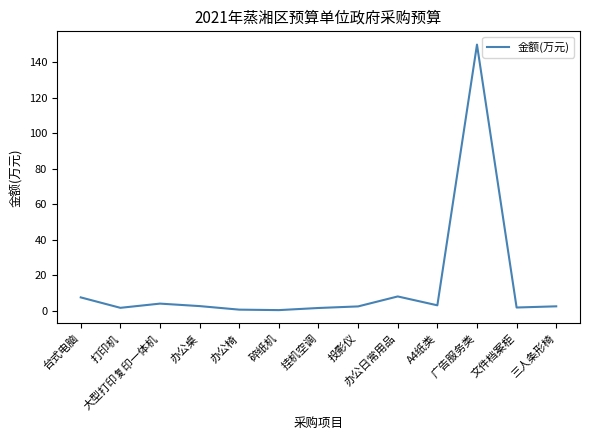

What position from the left is 办公桌?

4